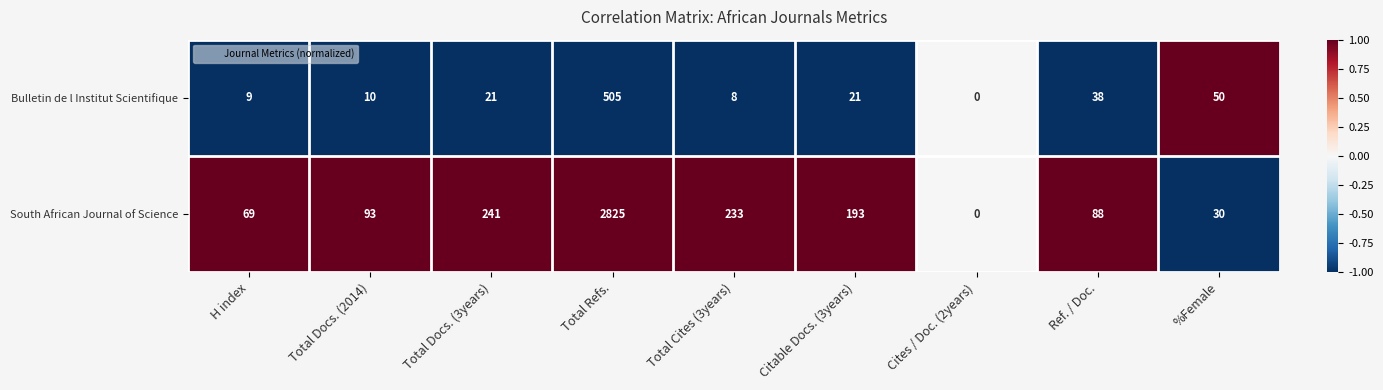

Rank the series by their maximum value, from highest to lowest.

South African Journal of Science, Bulletin de l Institut Scientifique